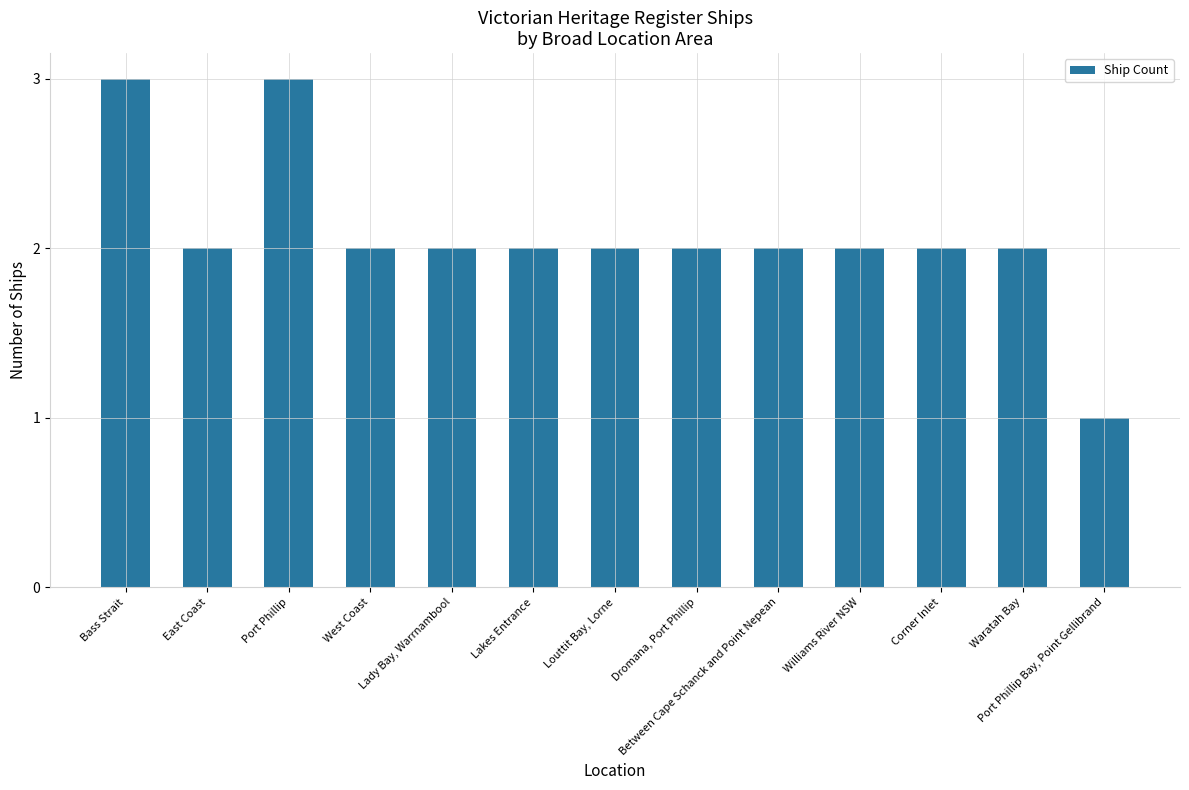

What is the difference between the values at Corner Inlet and Port Phillip Bay, Point Gellibrand?

1